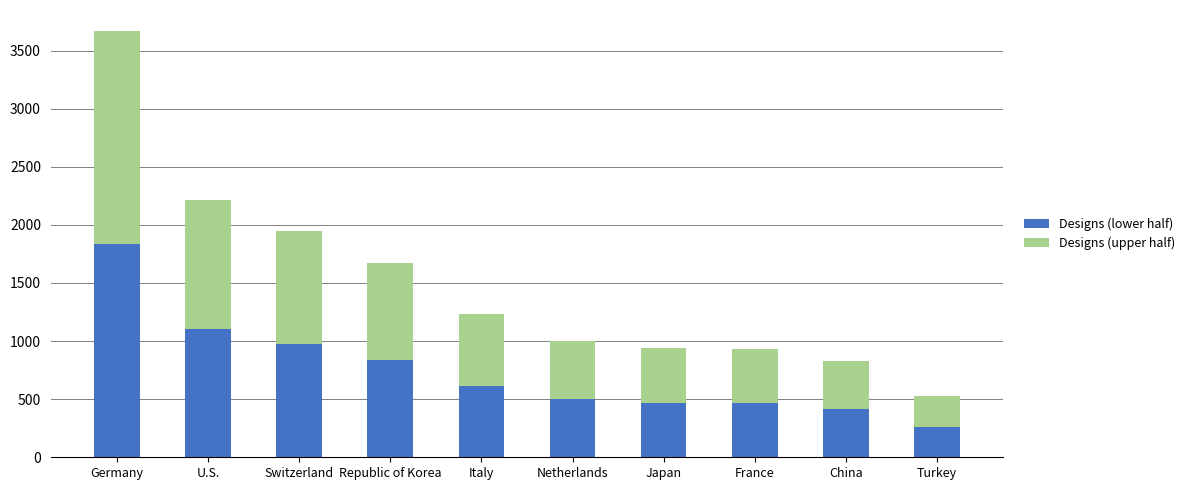

At which category is the sum across all series the highest?

Germany